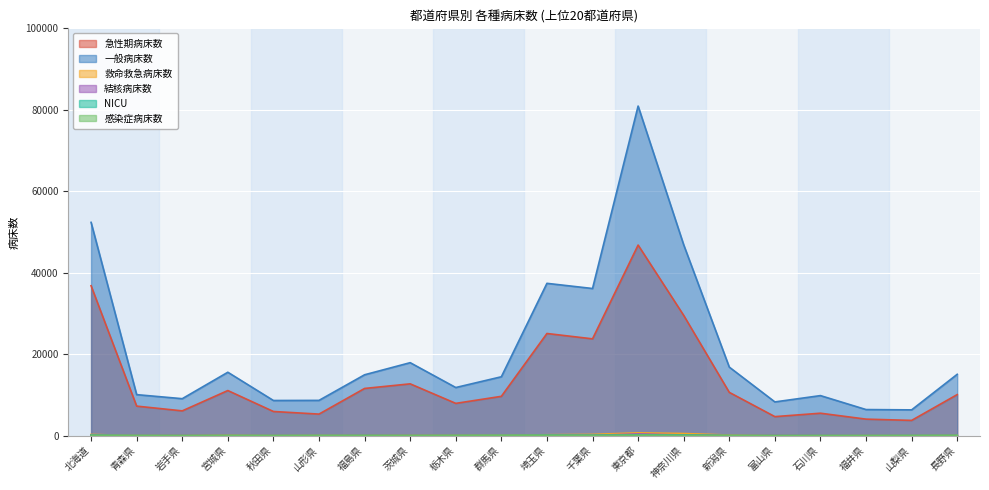

Which category has the highest value in the 感染症病床数 series?

東京都